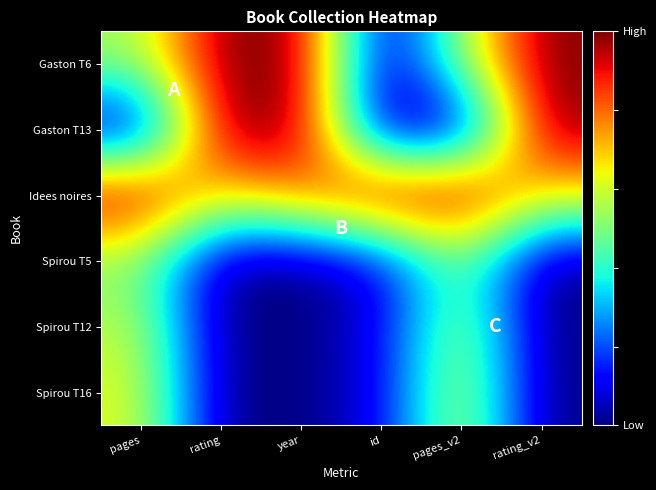

Count the number of categories in the chart.

6